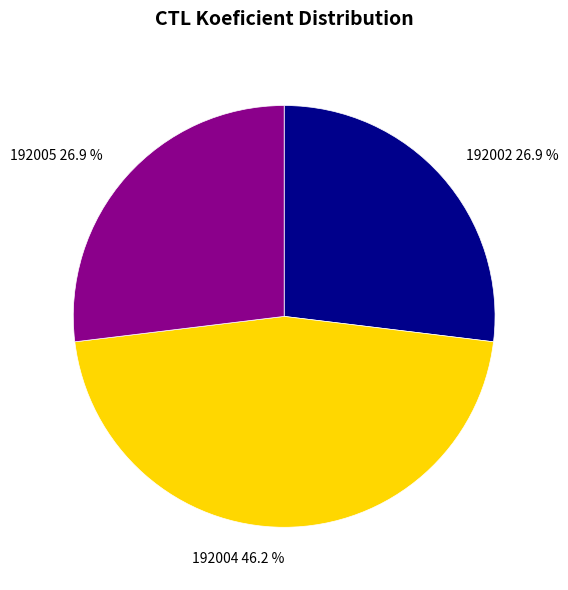

The 192002 slice represents 27% of the pie. True or false?

True